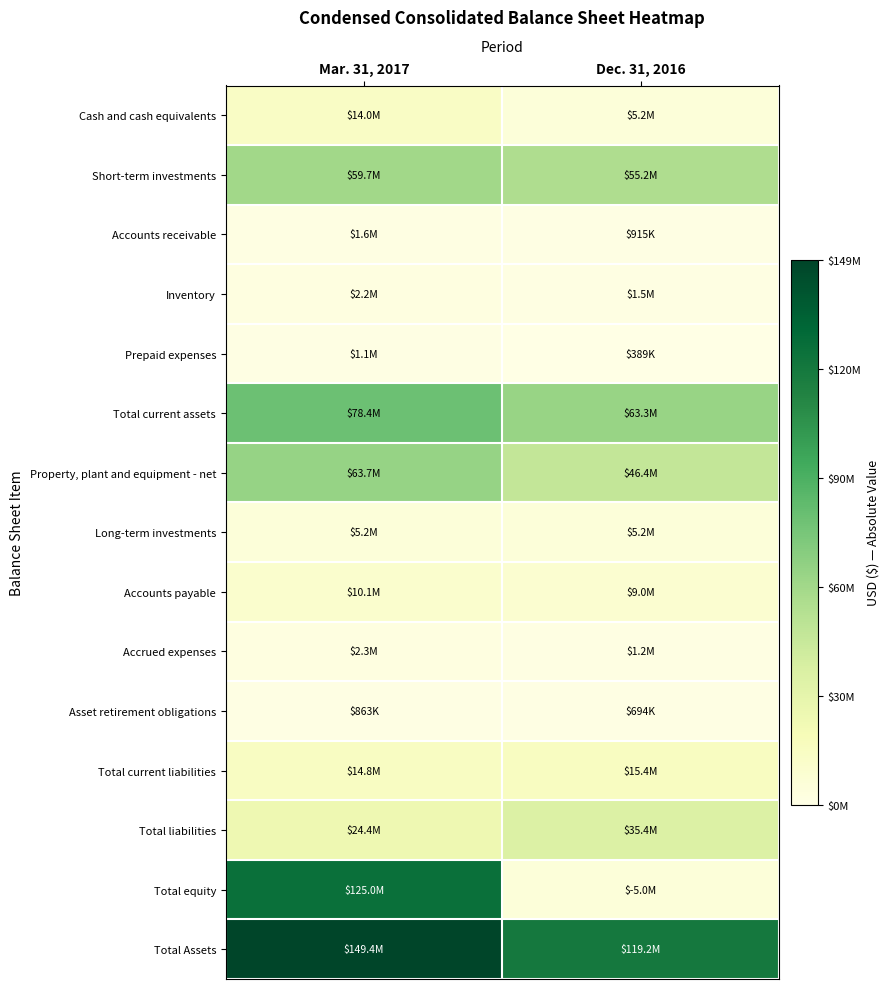

At which category is the sum across all series the highest?

Mar. 31, 2017